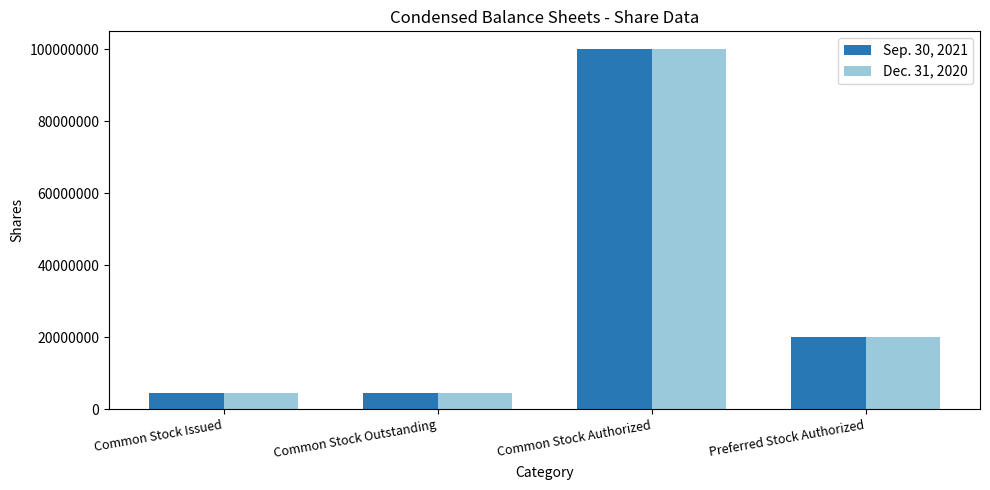

At how many categories does at least one series exceed 54375307?

1